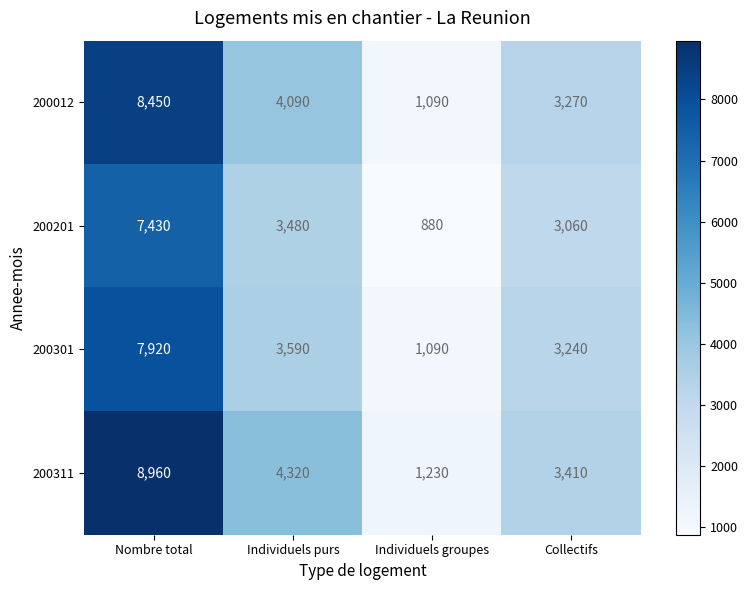

Which label corresponds to the smallest value in the chart?

Individuels groupes